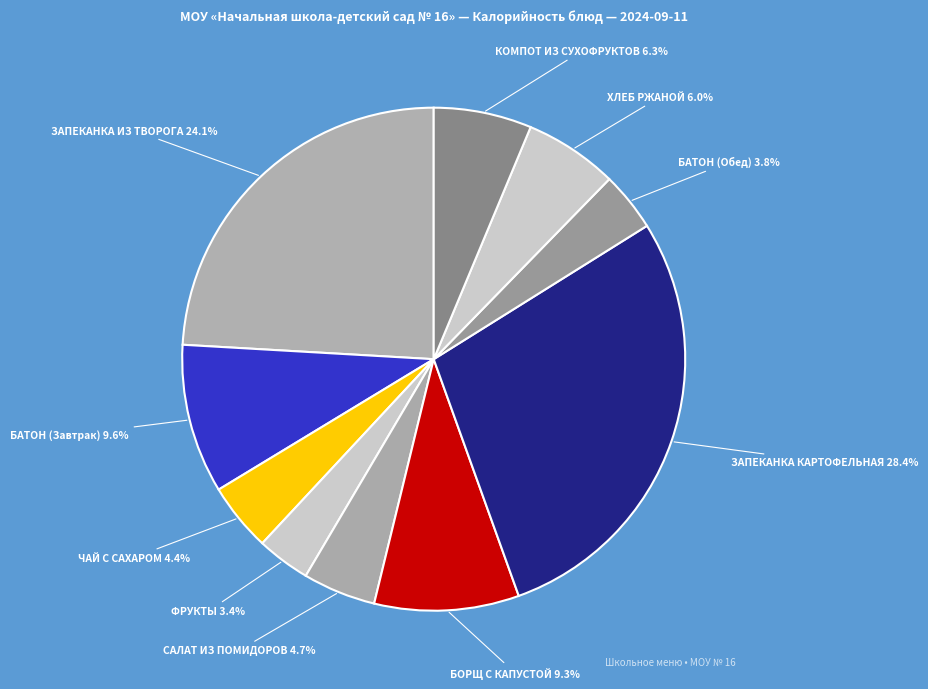

What is the largest slice in the pie chart?

ЗАПЕКАНКА КАРТОФЕЛЬНАЯ